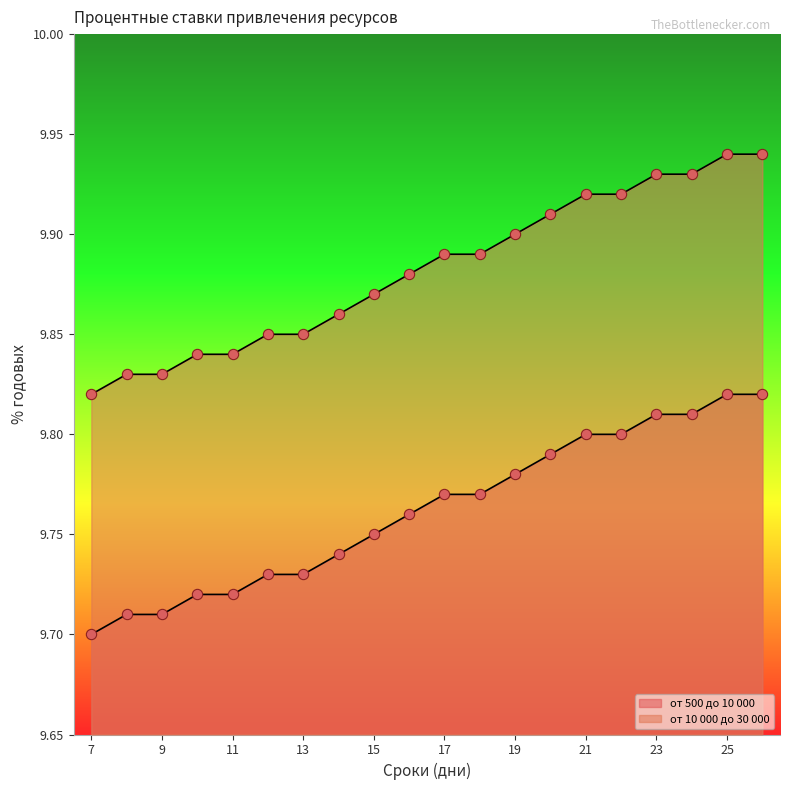

What are all the series names shown in the legend?

от 500 до 10 000, от 10 000 до 30 000